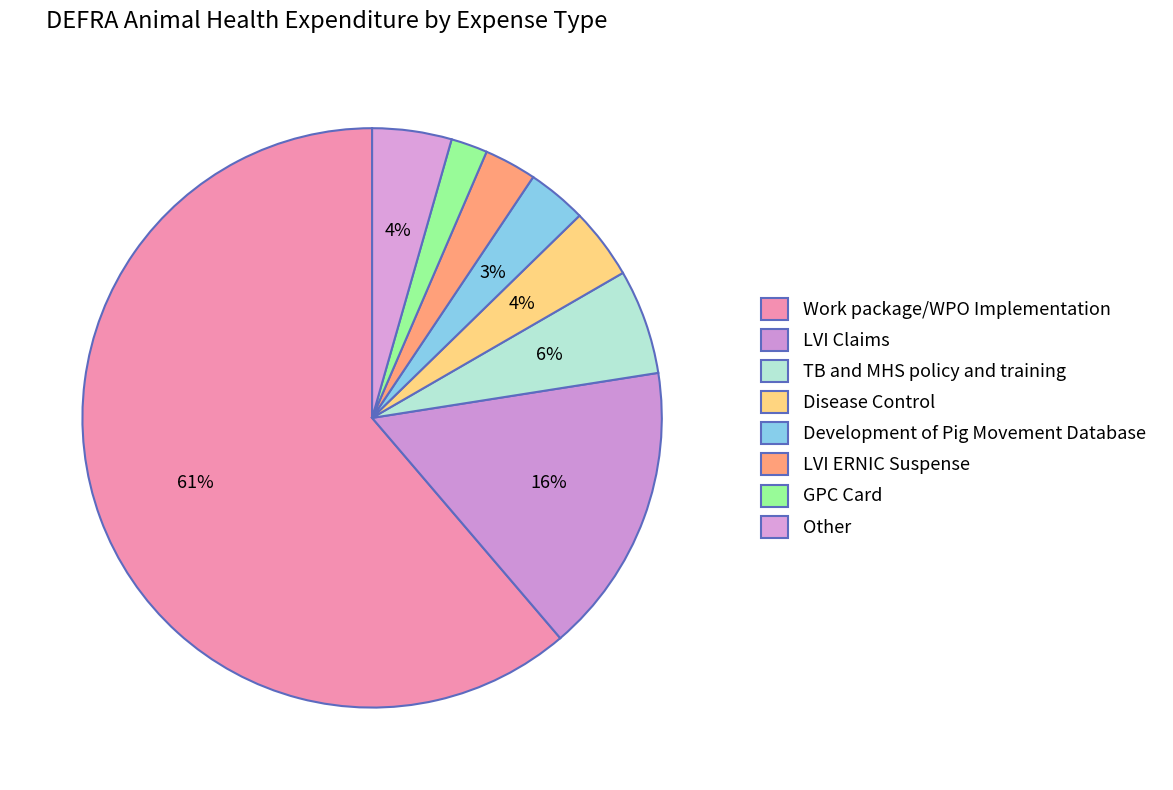

What is the change in value from Work package/WPO Implementation to LVI Claims?

-1114686.7